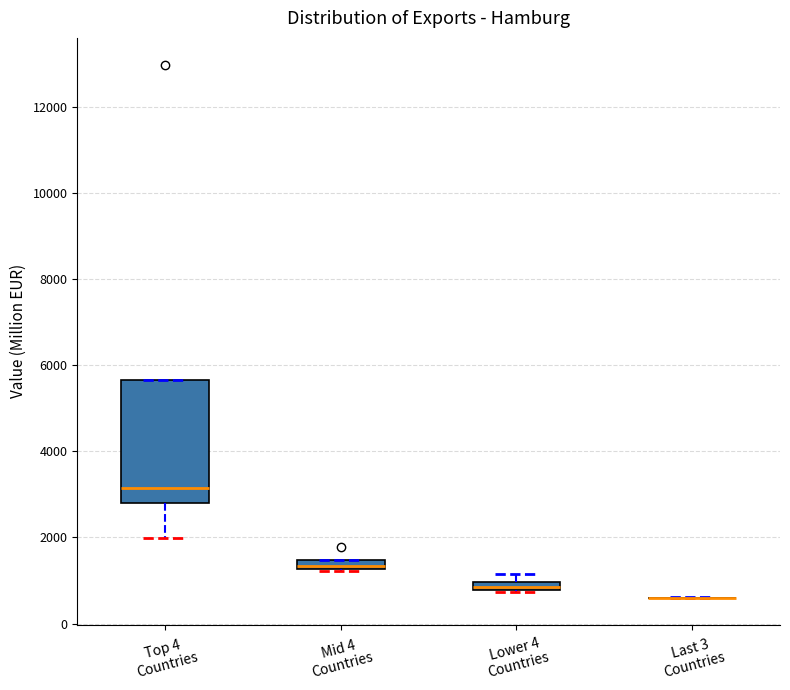

Where is the lower edge of the box for Mid 4 Countries on the y-axis? The values are not printed on the chart, so give them approximately, as read against the axis.

1200